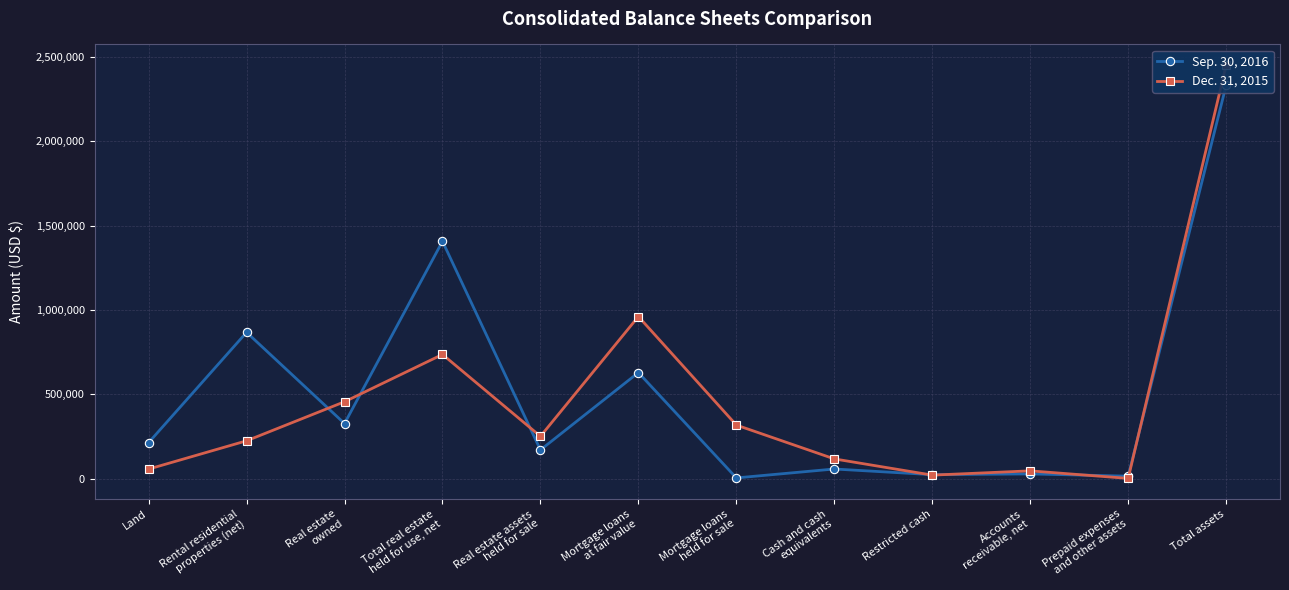

Where does the Dec. 31, 2015 series first go above 250557?

Real estate
owned